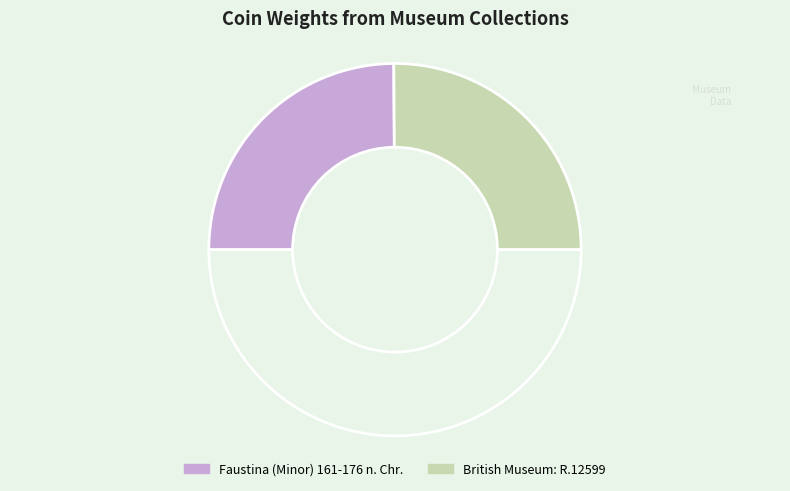

How many segments does this pie chart have?

3